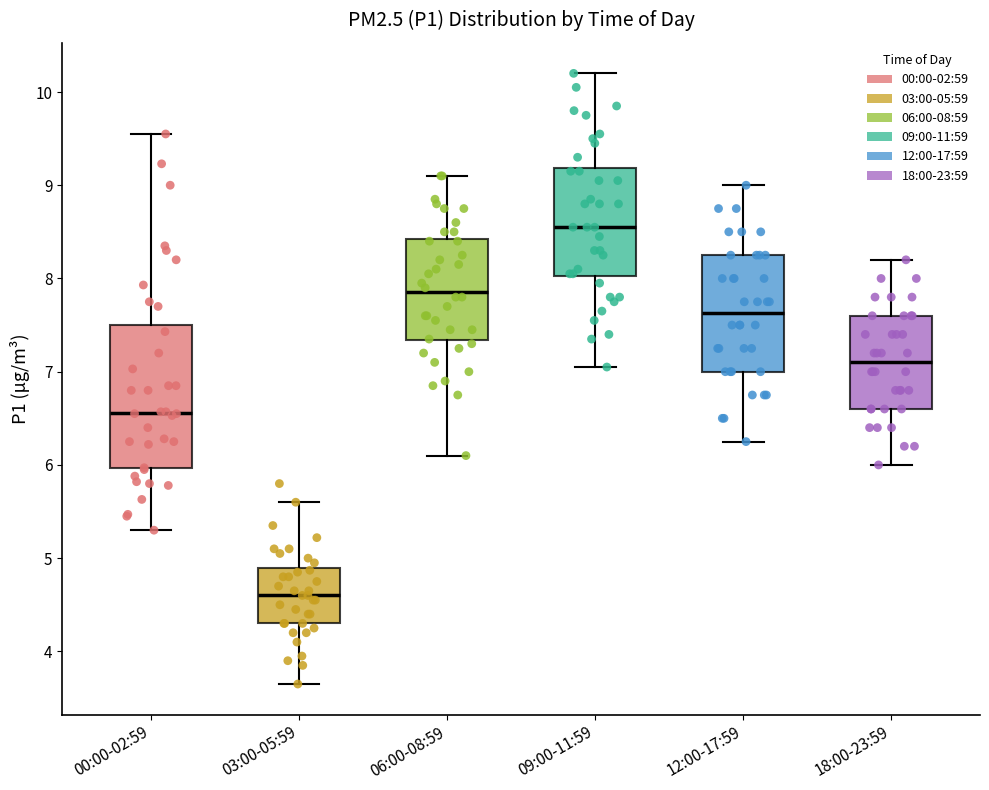

Reading left to right, read every box against the y-axis: the position of its median line, the range the box covers, and the ends of its whiskers. The values are not printed on the chart, so give them approximately, as read against the axis.

00:00-02:59: median 6.6, box 6.0 to 7.5, whiskers 5.3 to 9.6
03:00-05:59: median 4.6, box 4.3 to 4.9, whiskers 3.7 to 5.6
06:00-08:59: median 7.9, box 7.3 to 8.4, whiskers 6.1 to 9.1
09:00-11:59: median 8.6, box 8.0 to 9.2, whiskers 7.1 to 10.2
12:00-17:59: median 7.6, box 7.0 to 8.3, whiskers 6.3 to 9.0
18:00-23:59: median 7.1, box 6.6 to 7.6, whiskers 6.0 to 8.2